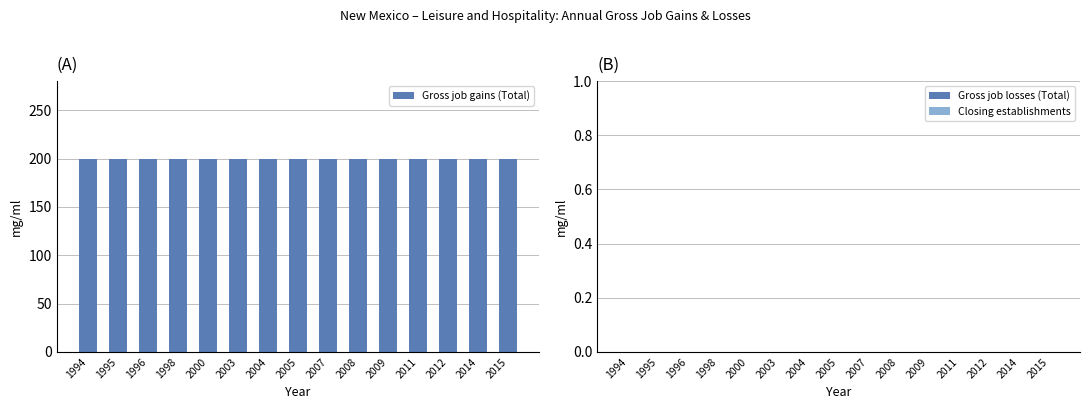

Reading left to right, extract all data points from this chart.

Gross job gains (Total): 1994=200	1995=200	1996=200	1998=200	2000=200	2003=200	2004=200	2005=200	2007=200	2008=200	2009=200	2011=200	2012=200	2014=200	2015=200
Gross job losses (Total): 1994=0	1995=0	1996=0	1998=0	2000=0	2003=0	2004=0	2005=0	2007=0	2008=0	2009=0	2011=0	2012=0	2014=0	2015=0
Closing establishments: 1994=0	1995=0	1996=0	1998=0	2000=0	2003=0	2004=0	2005=0	2007=0	2008=0	2009=0	2011=0	2012=0	2014=0	2015=0